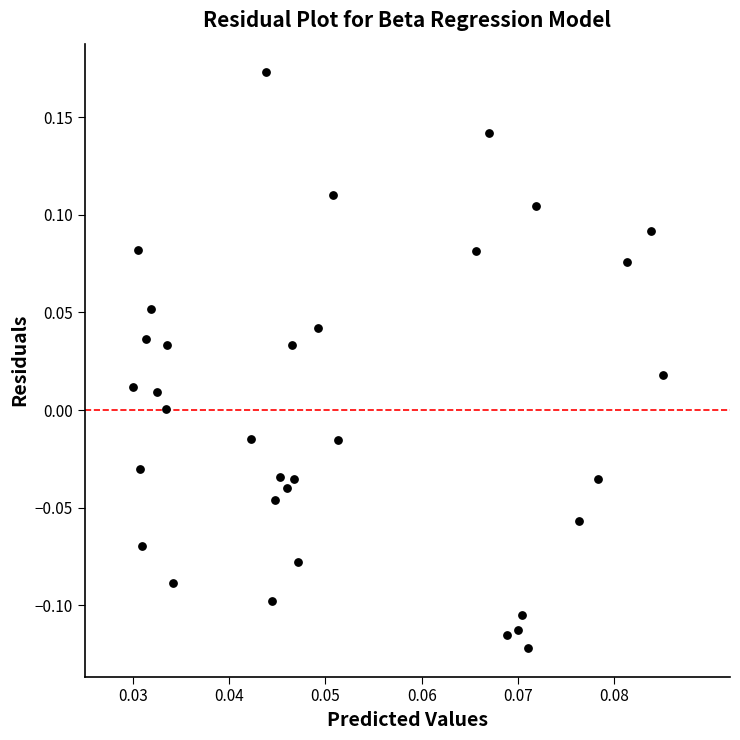

What is the range of Y values (max minus min)?

0.3